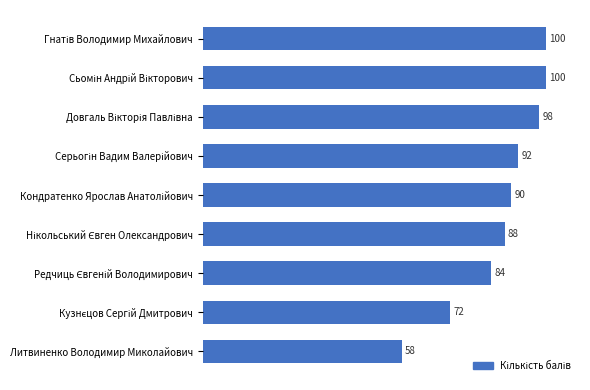

What is the average value?

87